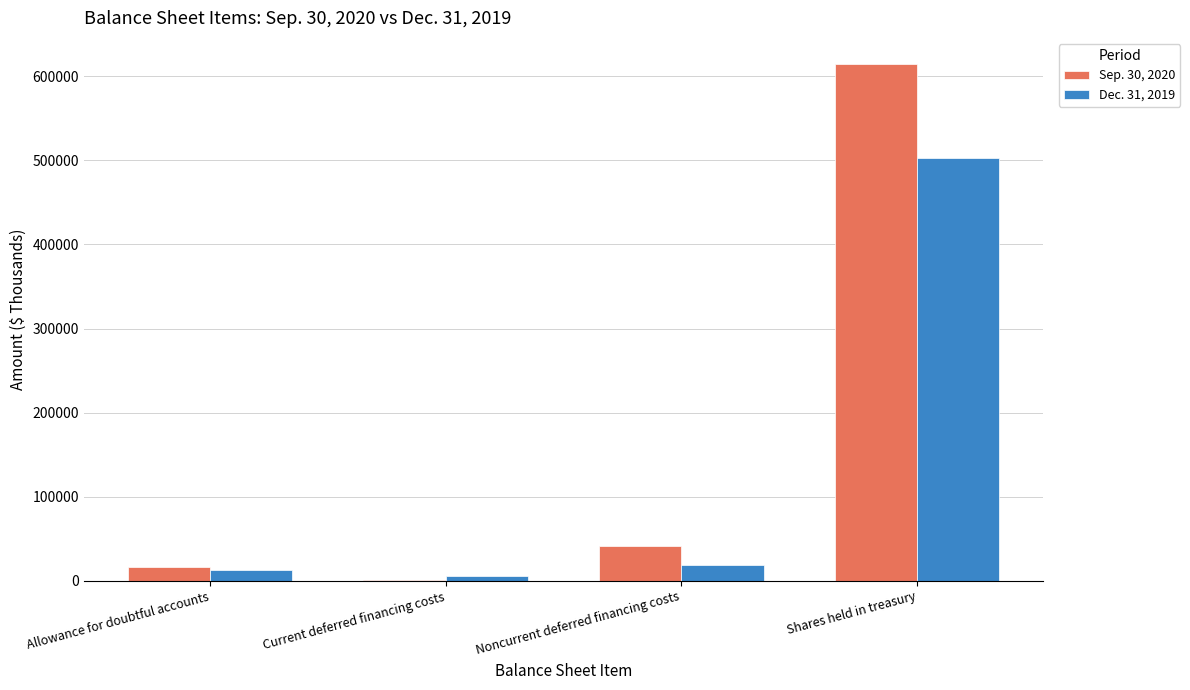

True or false: Dec. 31, 2019 has a value of 6081 at Current deferred financing costs.

True